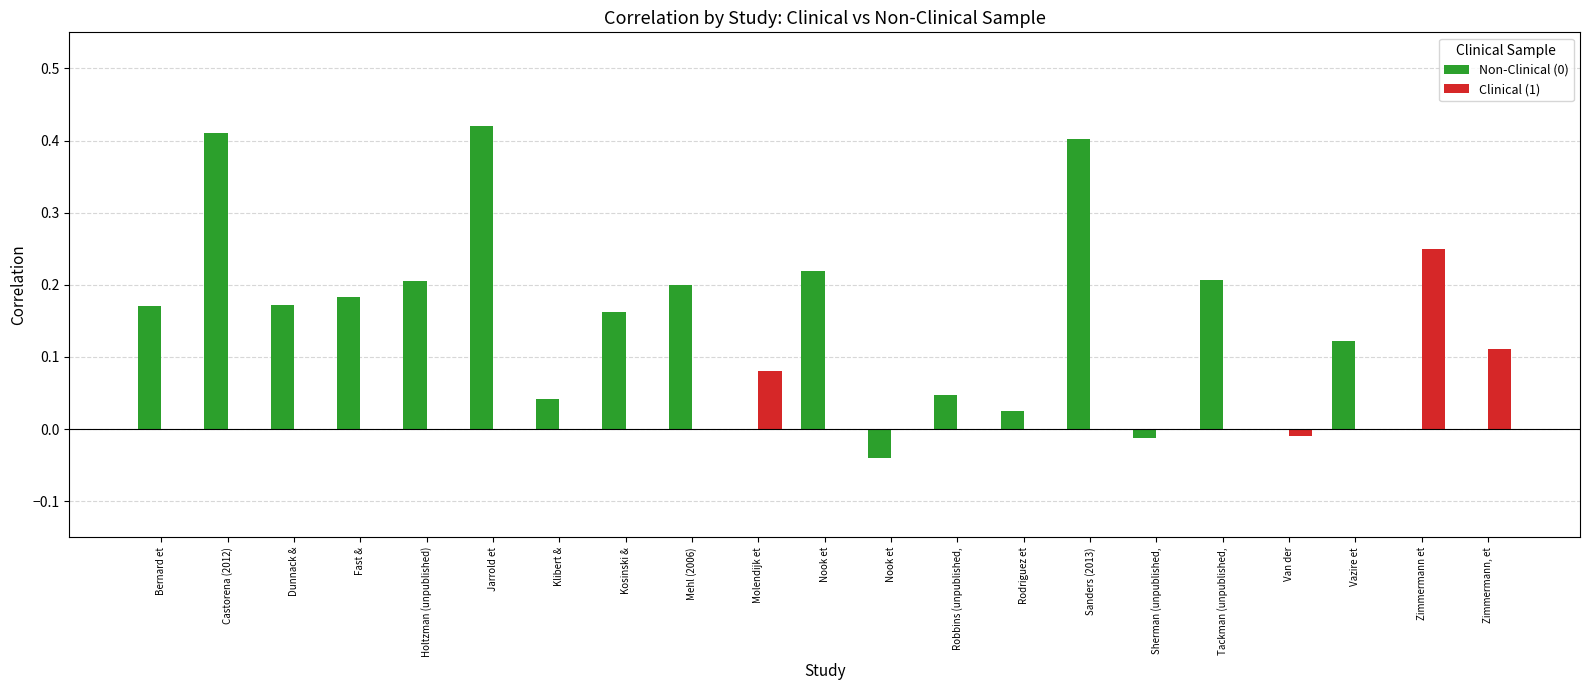

What is the greatest value displayed?

0.4